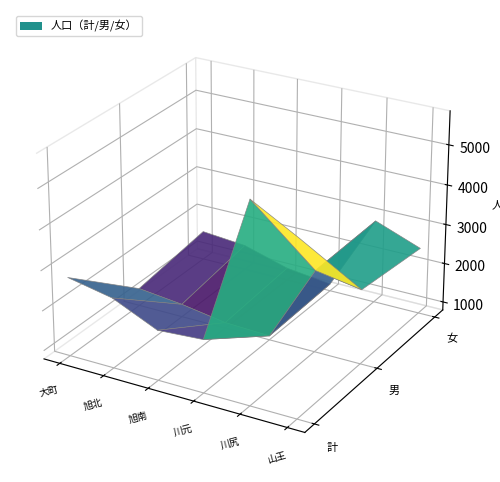

Reading left to right, list all the values displayed in this chart.

計: 2762	2543	2040	2115	5735	5115
男: 1233	1112	933	892	2841	2651
女: 1529	1431	1107	970	2894	2464